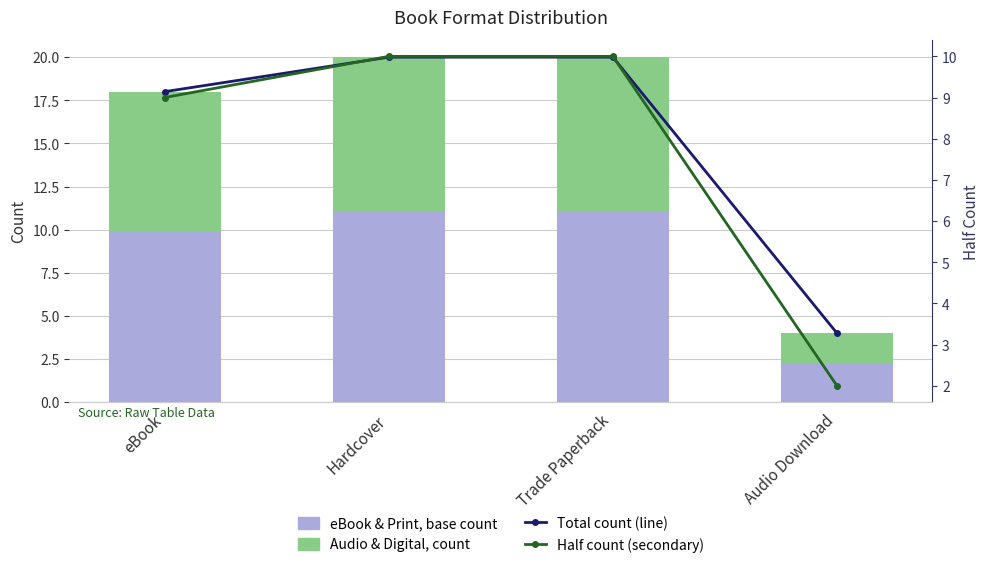

At which category does the chart reach its peak across all series?

Hardcover